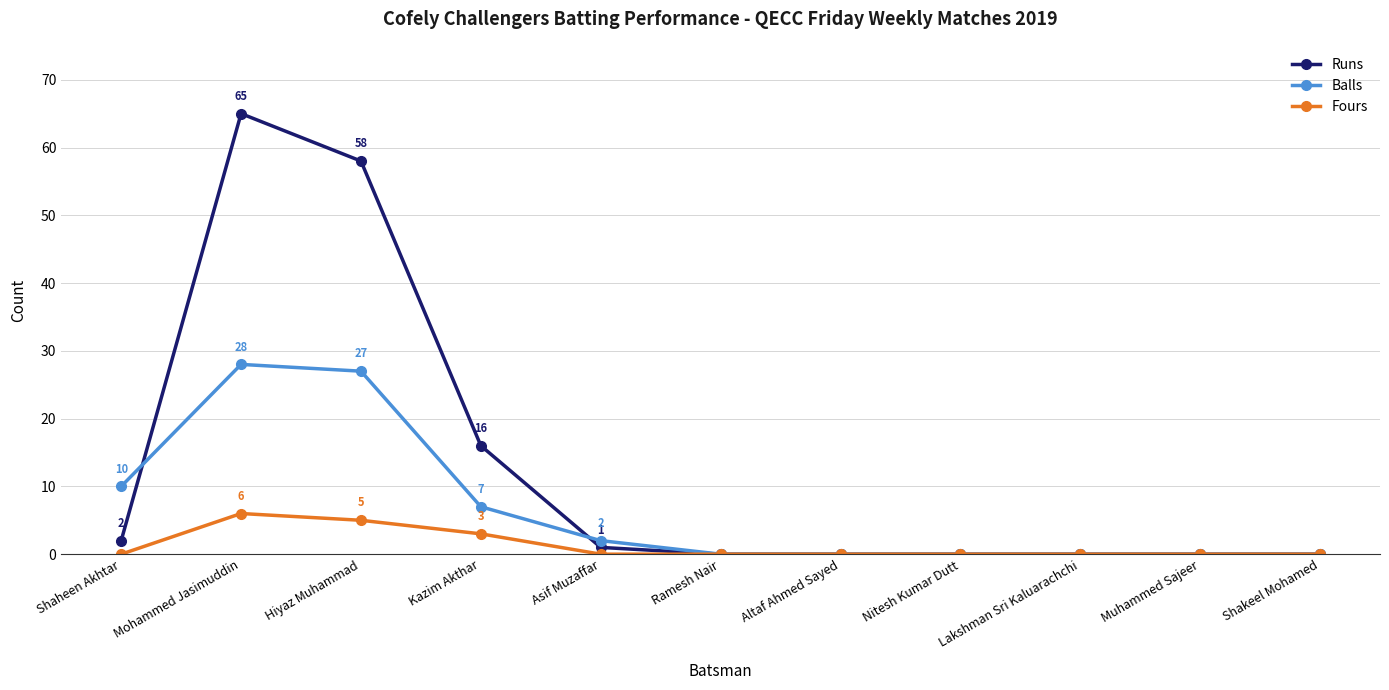

Is it true that Runs equals 103 at Mohammed Jasimuddin?

False